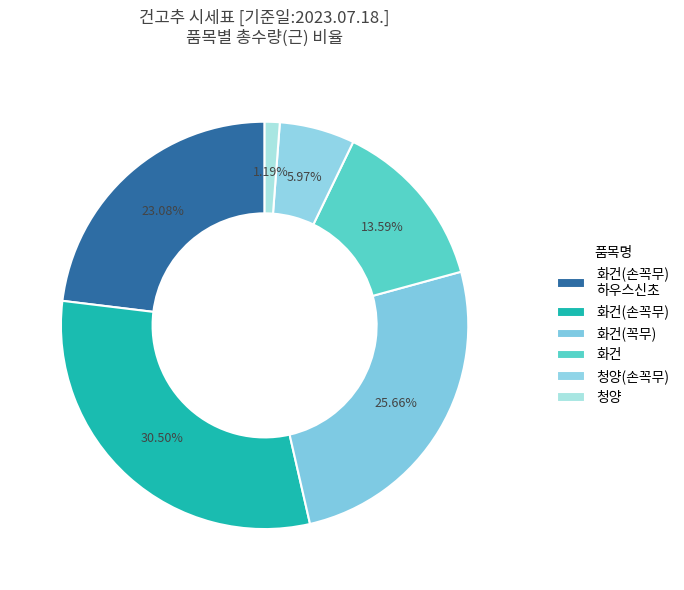

Does any single category account for the majority?

No